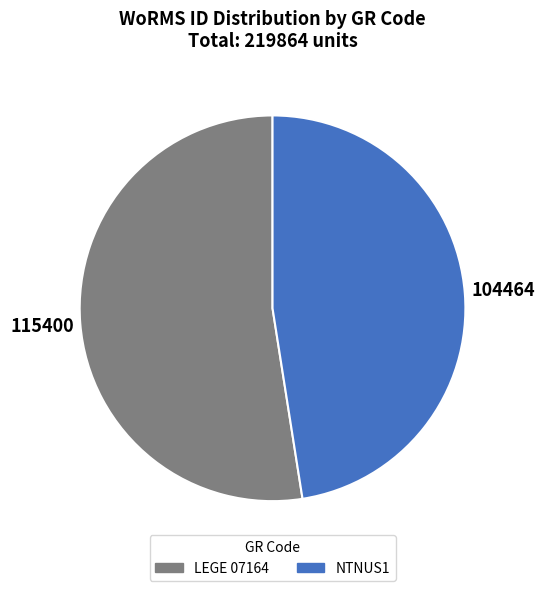

Rank the categories by value from lowest to highest.

NTNUS1, LEGE 07164